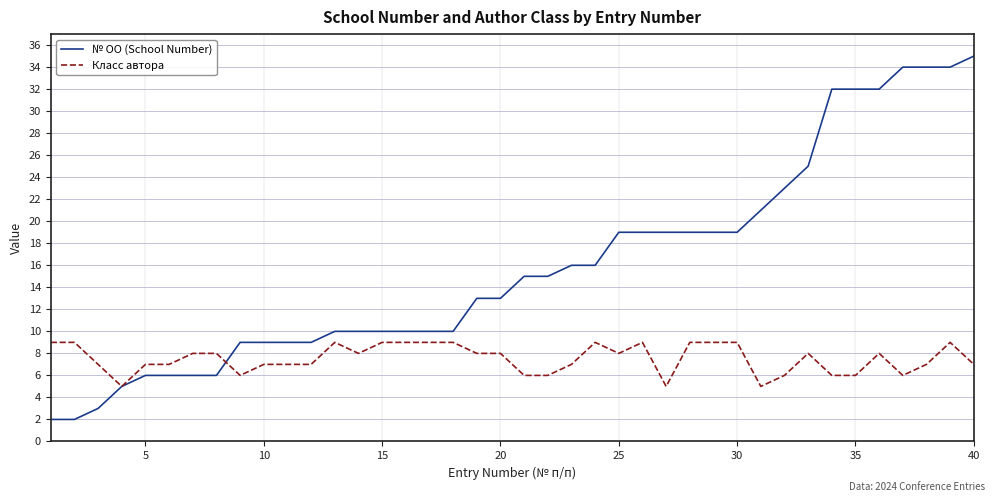

Does the chart have visible grid lines?

Yes